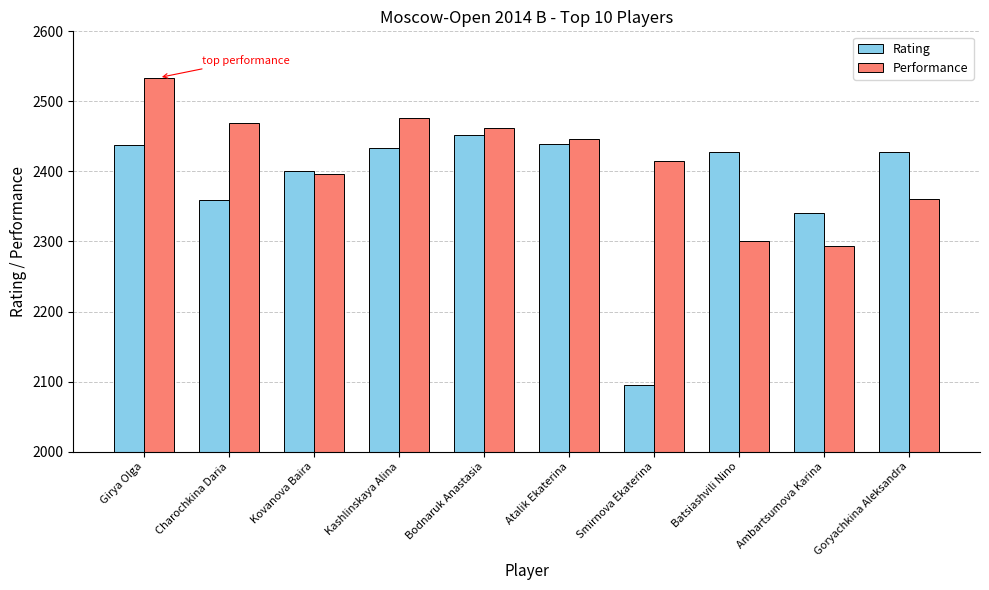

Is it true that Performance equals 4125 at Atalik Ekaterina?

False